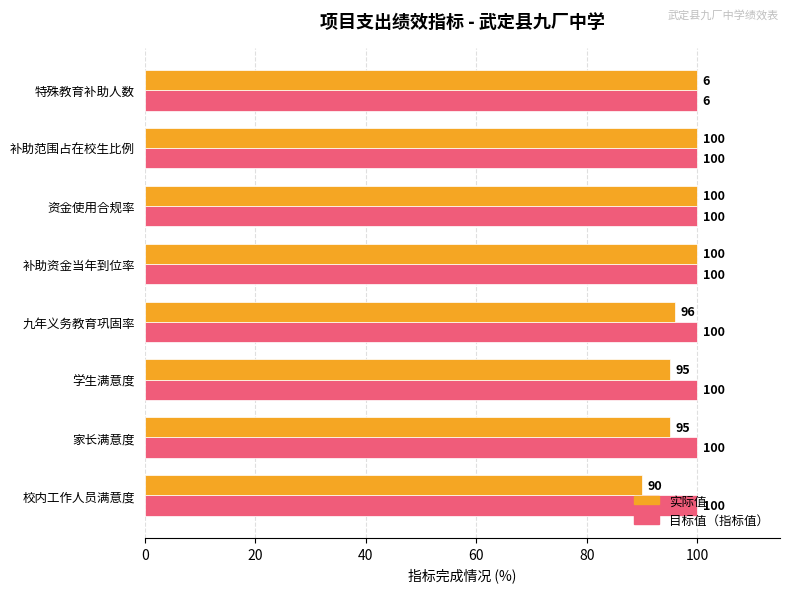

What is the total value across all series at 家长满意度?

195